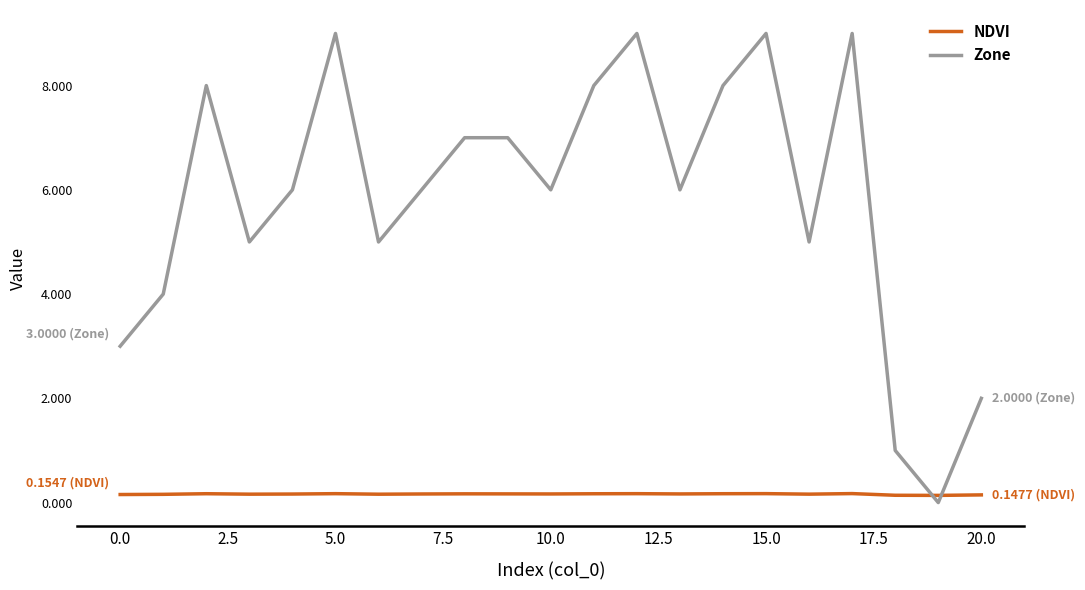

What is the difference between the maximum and minimum values in the Zone series?

9.0